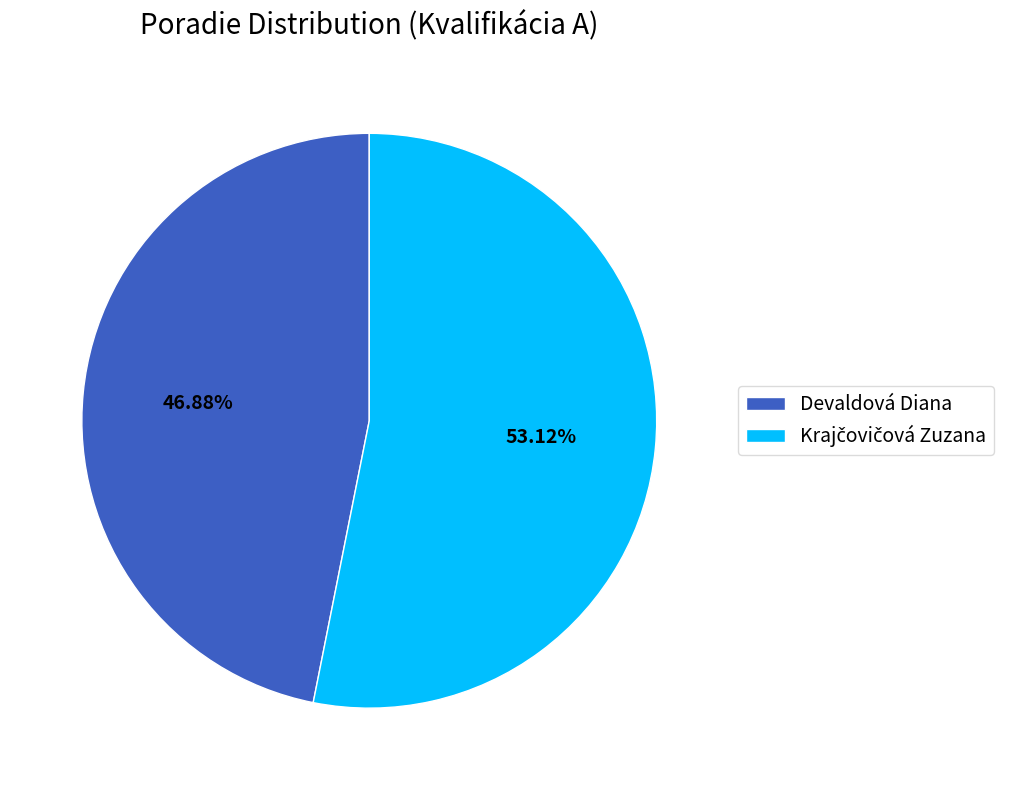

Does any single category account for the majority?

Yes